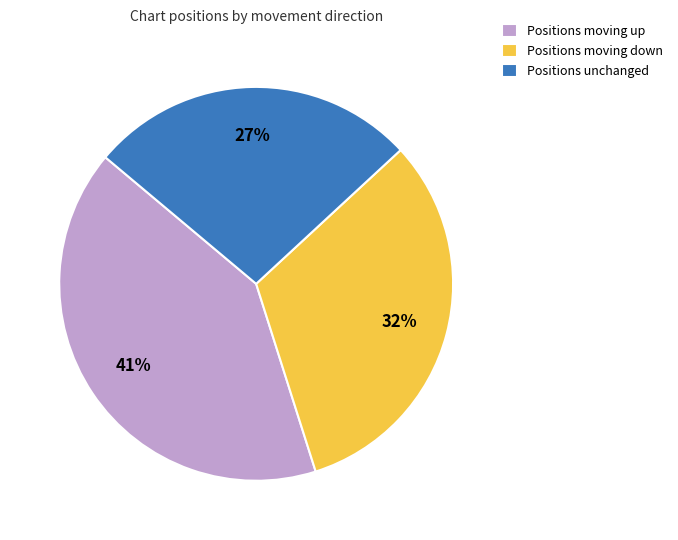

Is the sum of Positions unchanged and Positions moving up greater than half?

Yes